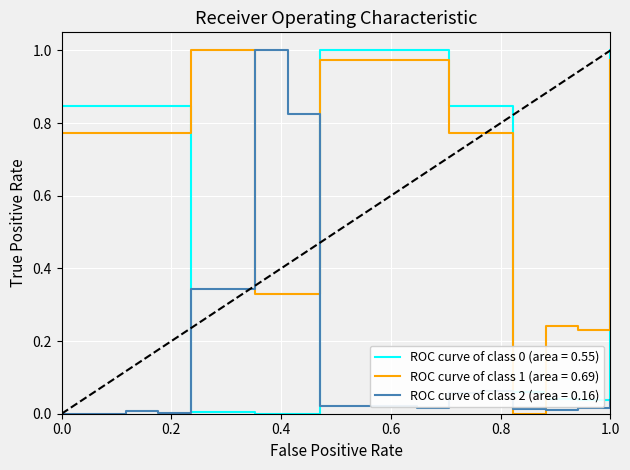

Which series has the largest total across all categories?

ROC curve of class 1 (area = 0.69)